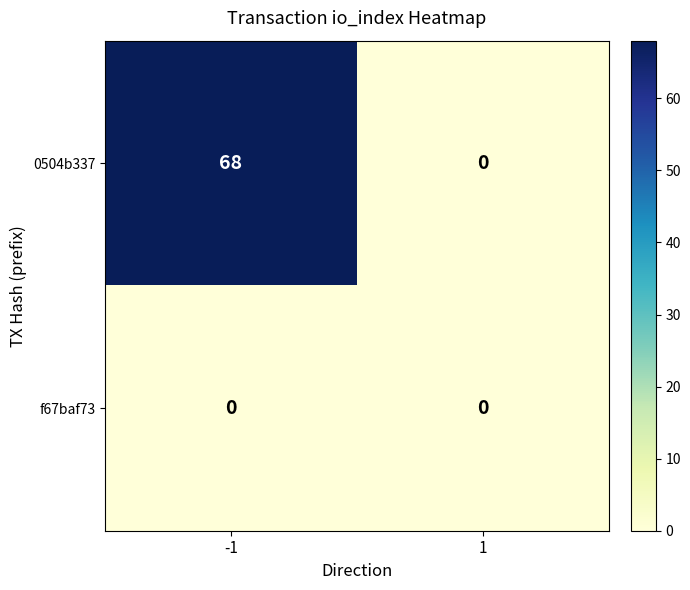

What is the spread (max minus min) of values at -1?

68